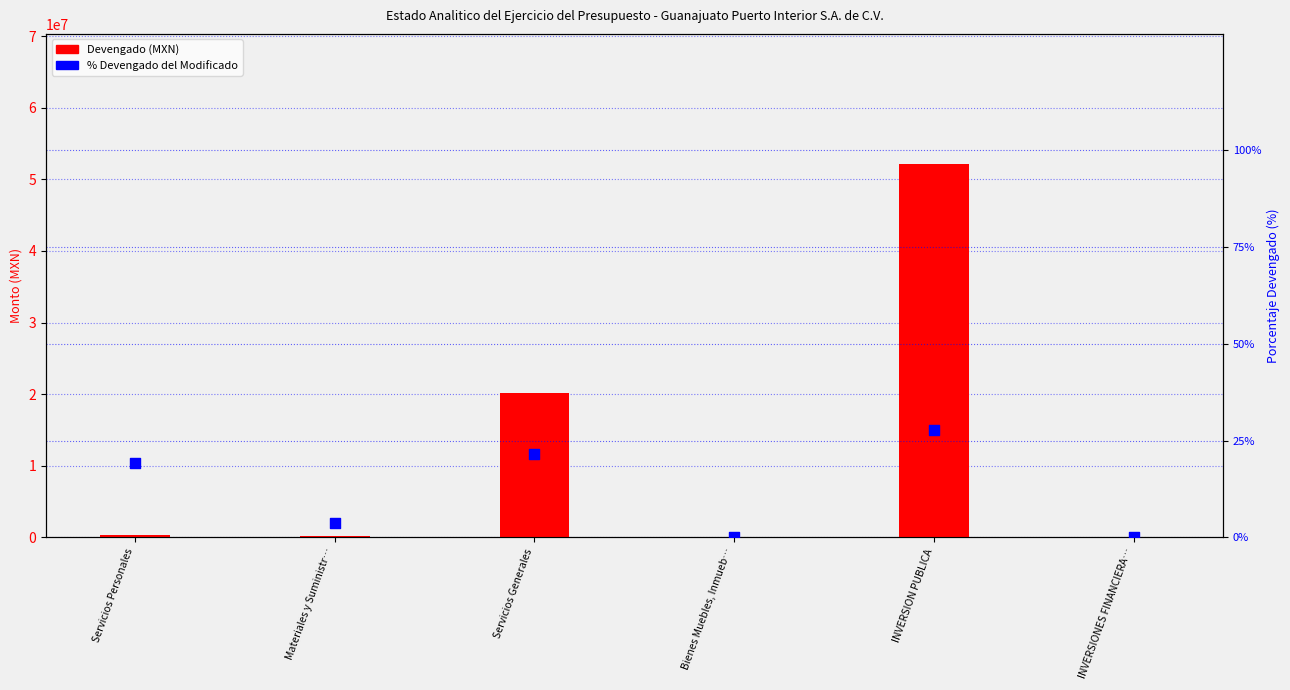

What is the total value across all series at Servicios Personales?

358273.2